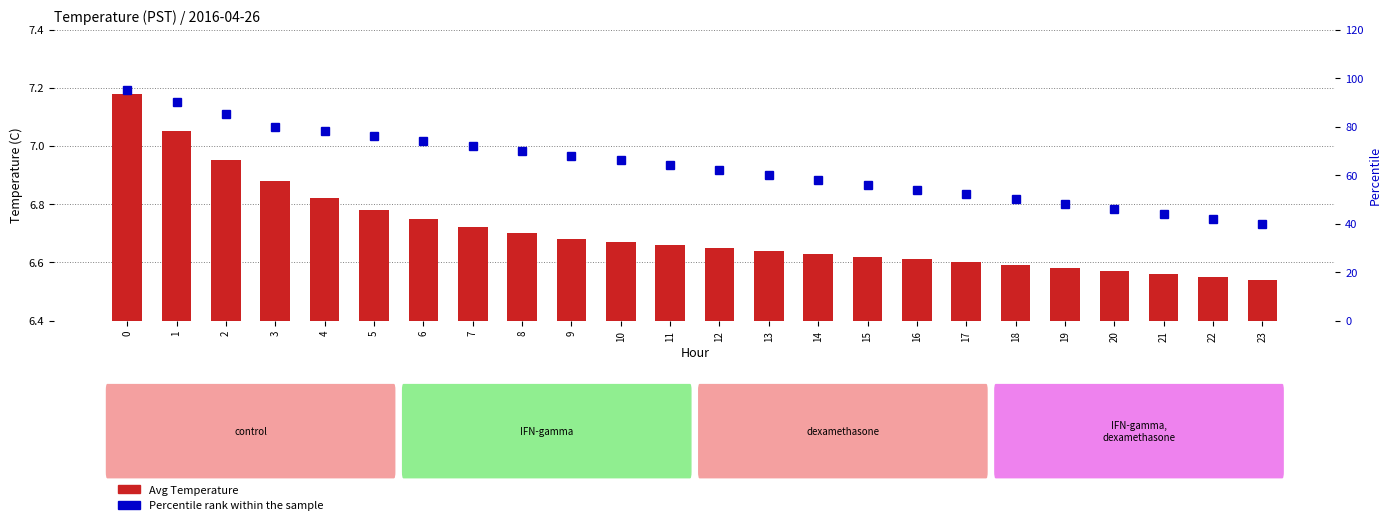

Count the number of data series in this chart.

2